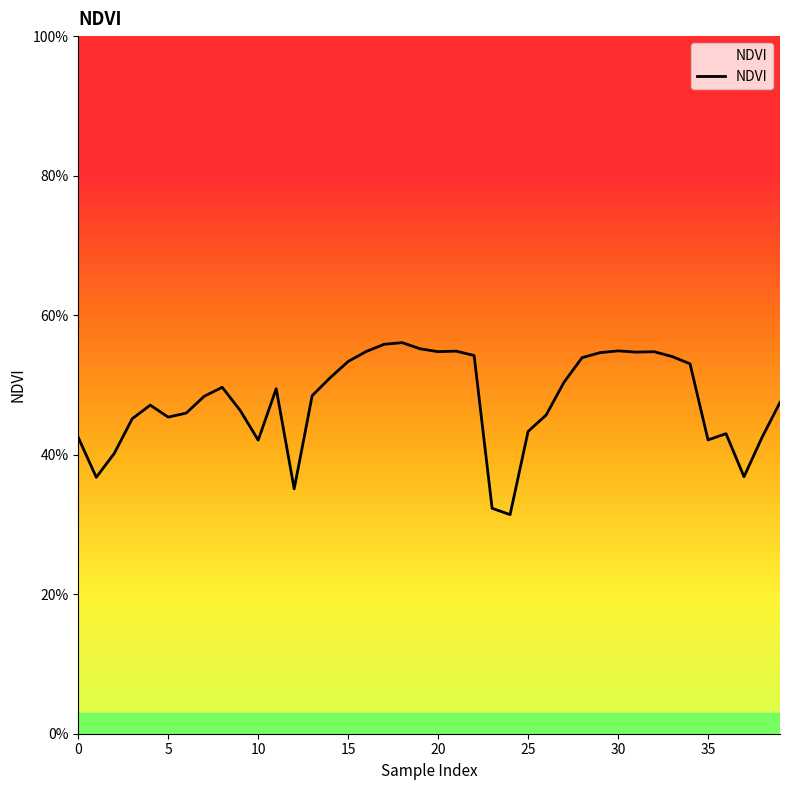

At which label is the value closest to 0?

24